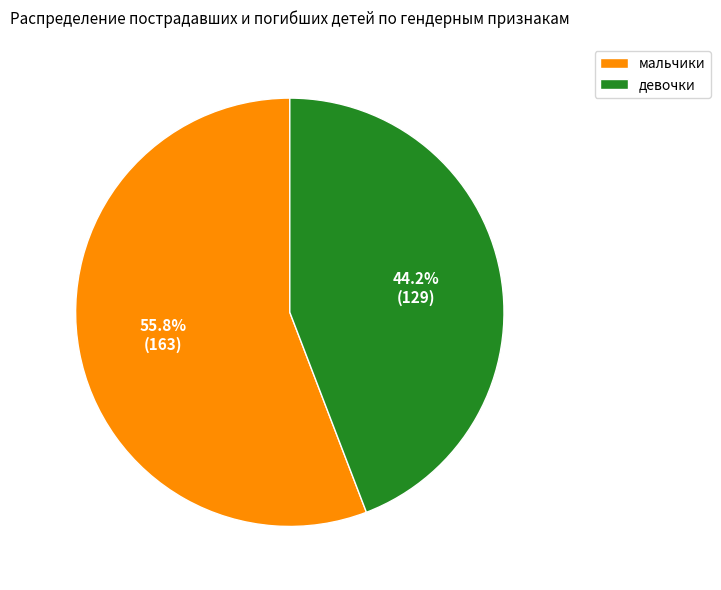

Approximately how many times larger is the value at девочки compared to мальчики?

0.8